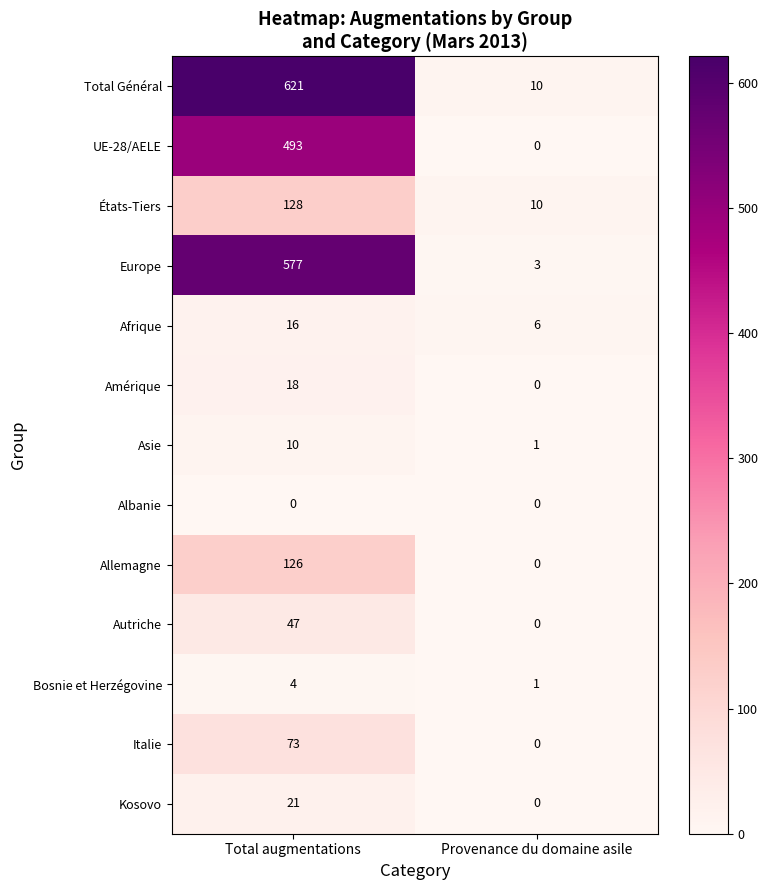

Which series changed the most between Total augmentations and Provenance du domaine asile?

Total Général